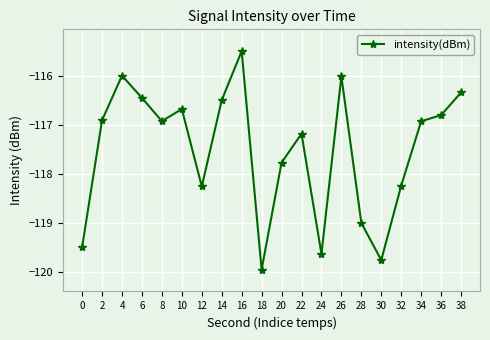

True or false: the data shows -116.4 at 6.

True